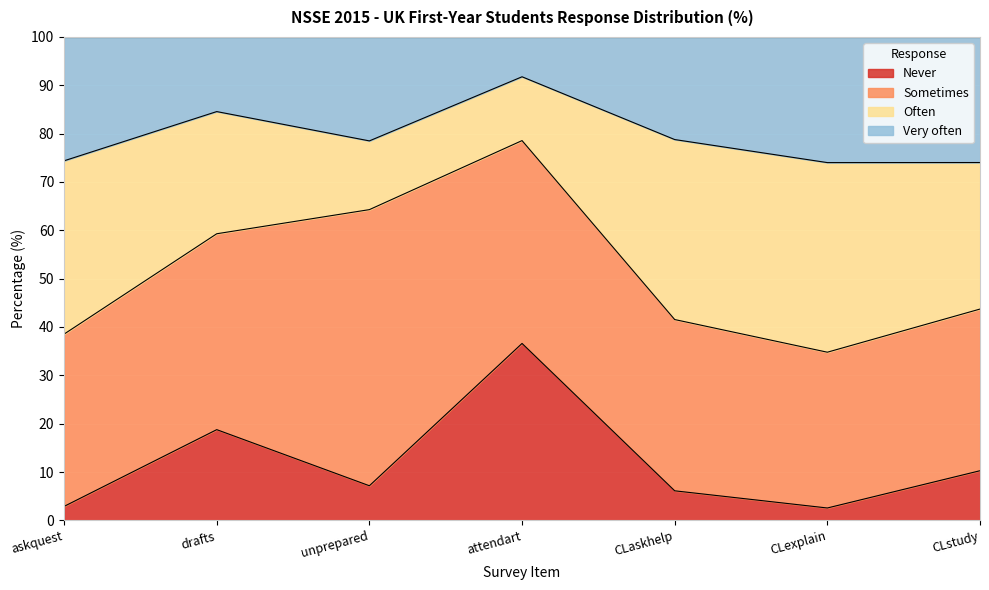

True or false: Never has a value of 26.3 at drafts.

False